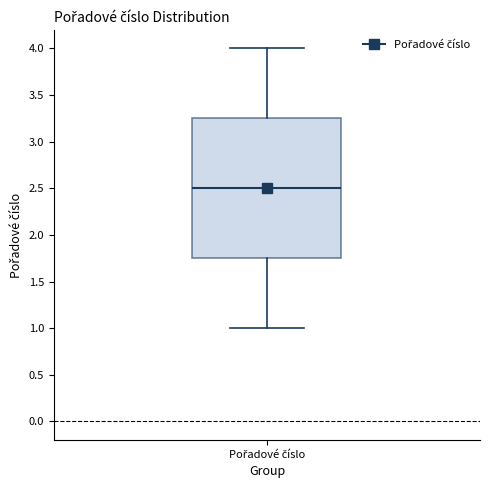

Read this box plot against the y-axis: the position of the median line, the range covered by the box, and the ends of both whiskers. The values are not printed on the chart, so give them approximately, as read against the axis.

median 2.50, box 1.75 to 3.25, whiskers 1.00 to 4.00